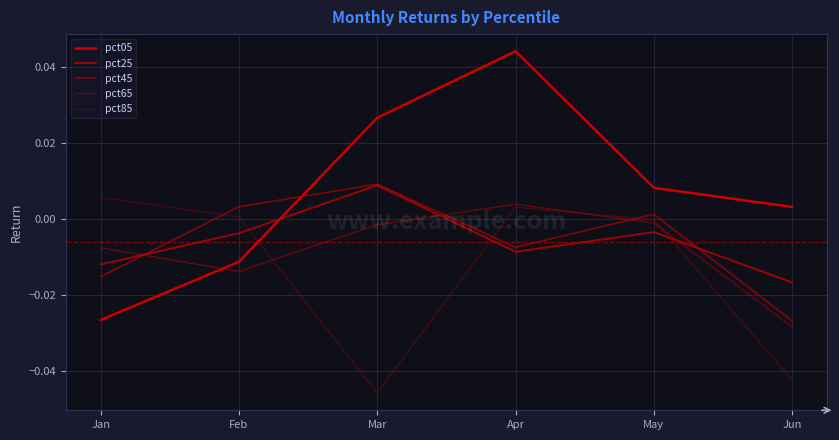

Which series has the largest range (max minus min)?

pct05